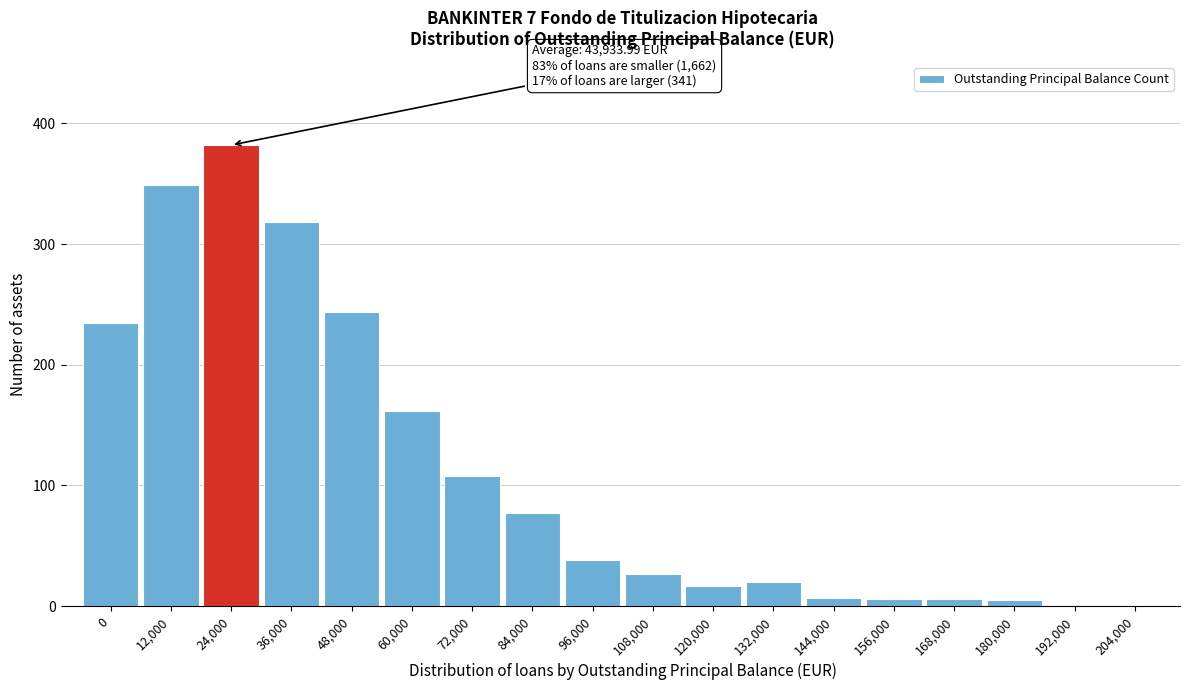

What is the ratio of the value at 36,000 to the value at 108,000?

11.8